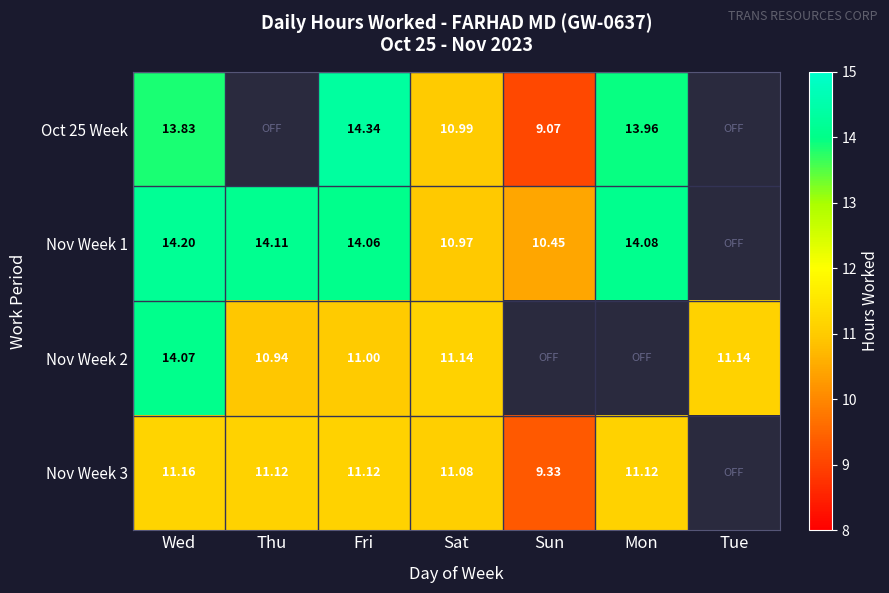

The Nov Week 3 series shows 15.8 at Sun. True or false?

False